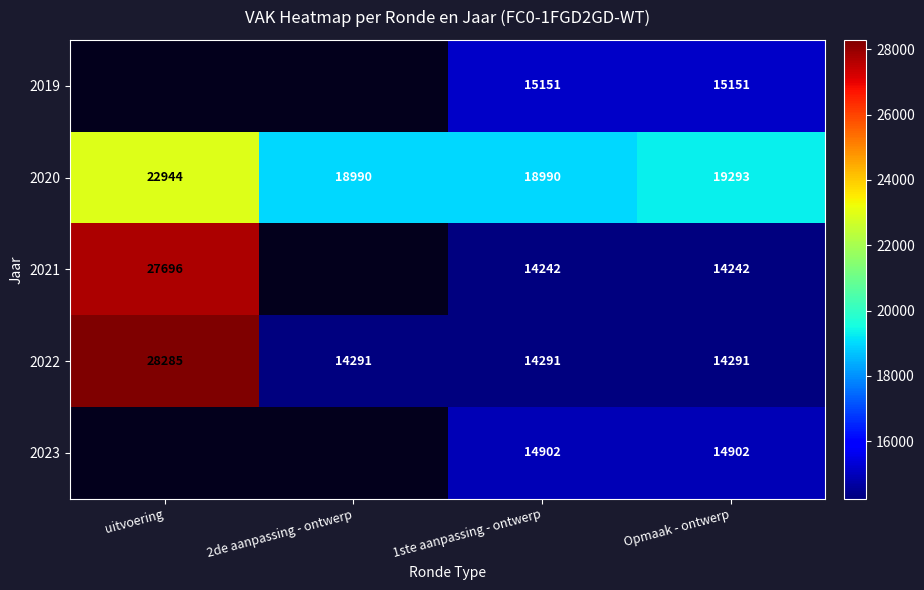

Rank the series at 1ste aanpassing - ontwerp from highest to lowest value.

2020, 2019, 2023, 2022, 2021